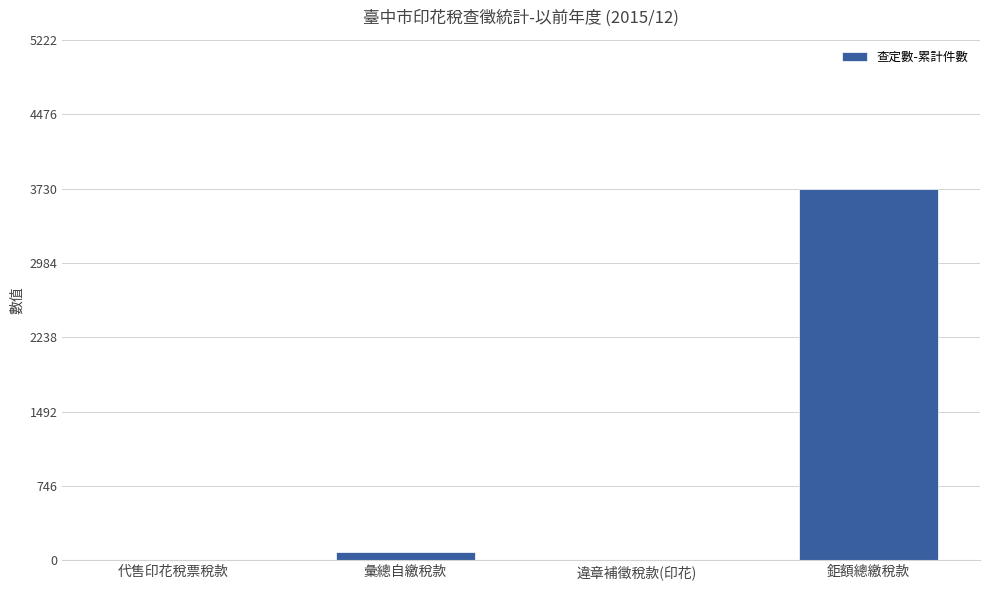

Are the bars horizontal?

No